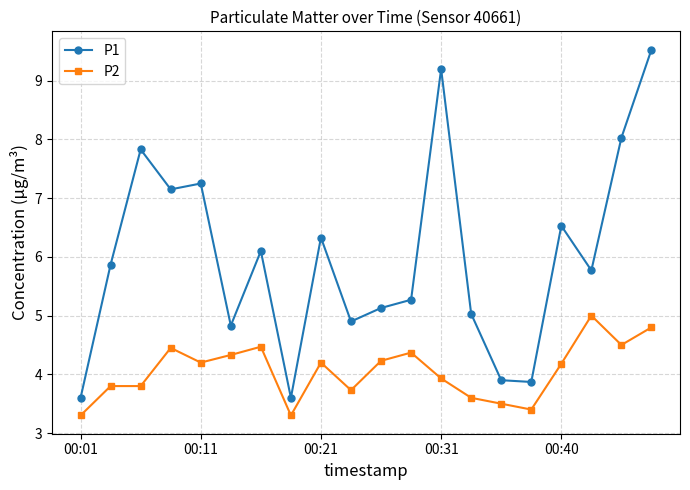

Rank the series by their maximum value, from highest to lowest.

P1, P2